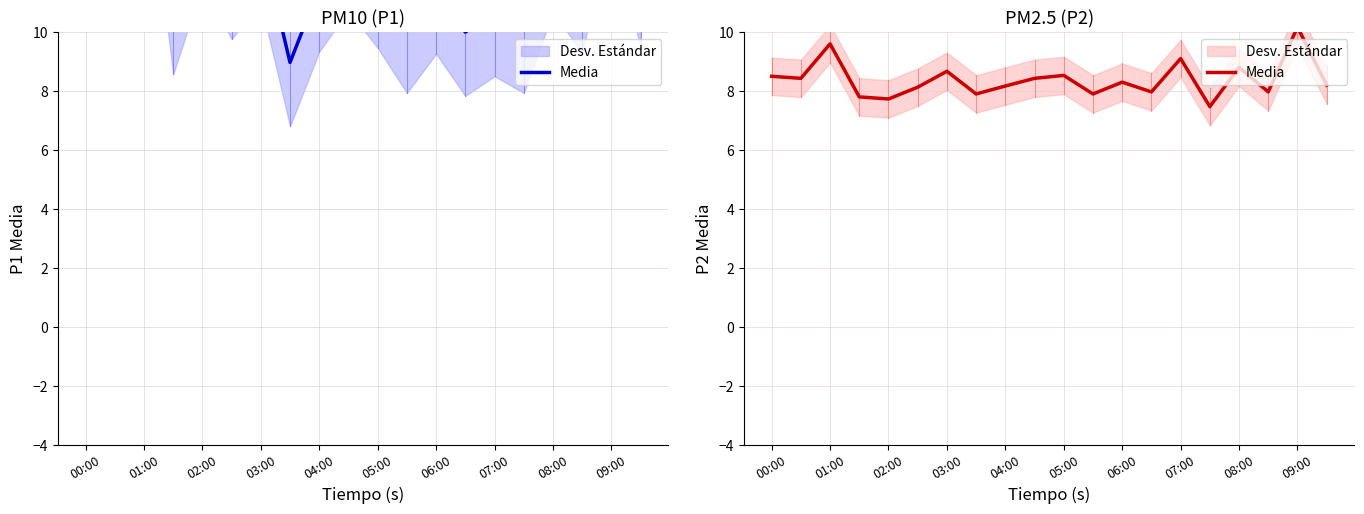

Reading left to right, what are all the values shown in this chart?

8.5	8.4	9.6	7.8	7.7	8.1	8.7	7.9	8.2	8.4	8.5	7.9	8.3	8.0	9.1	7.5	8.8	8.0	10.2	8.2